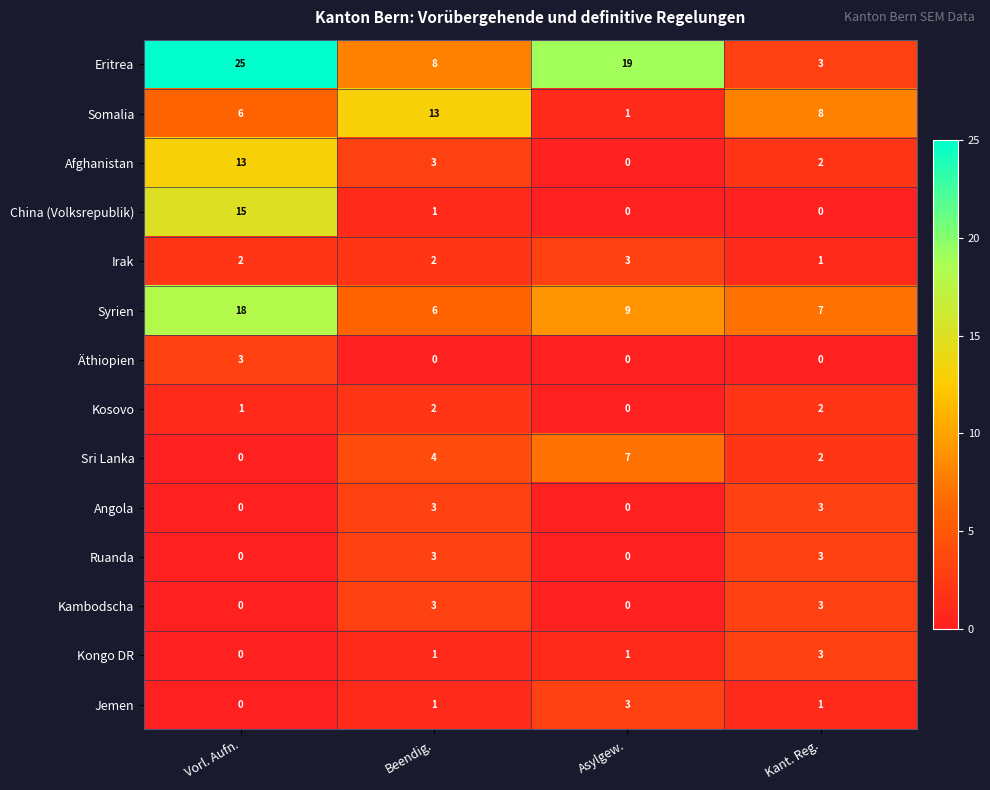

Count the number of categories in the chart.

4